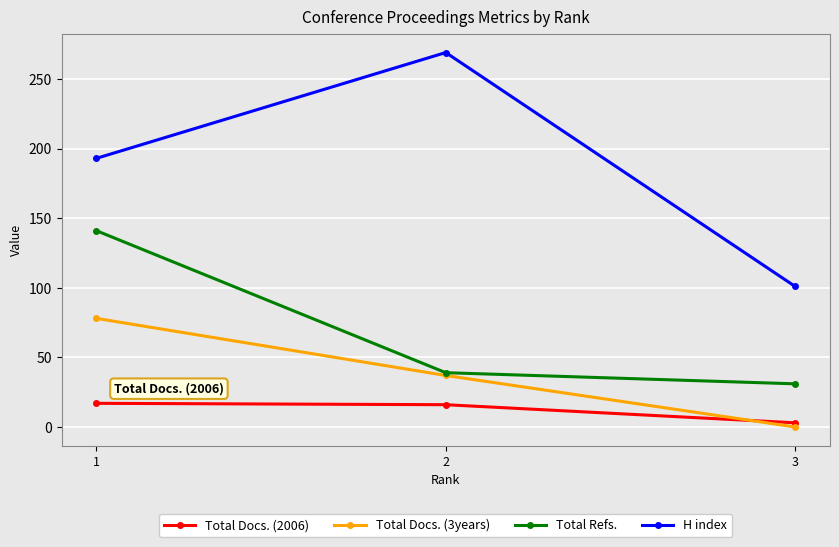

How many data points in H index are less than 193?

1